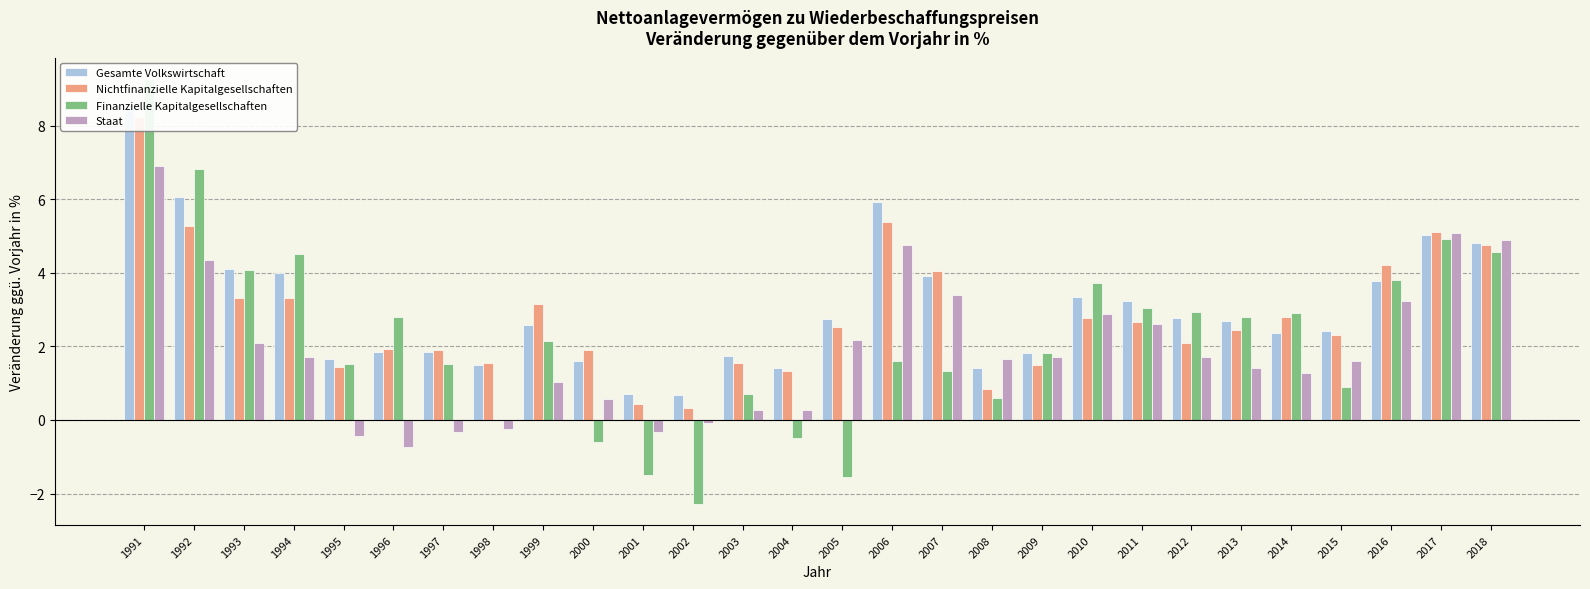

Which label corresponds to the largest value in the chart?

1991